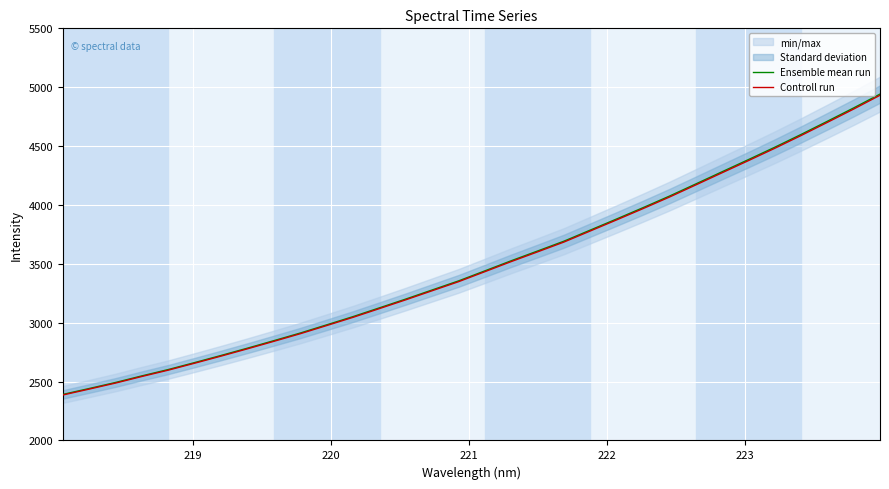

What is the highest value of the Controll run series?

4931.6